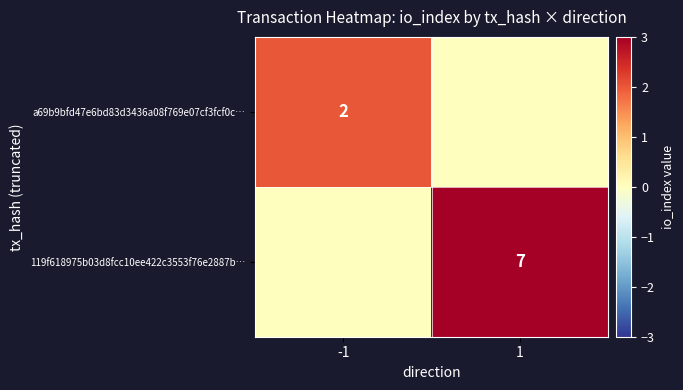

Is it true that 119f618975b03d8fcc10ee422c3553f76e2887b… equals 4 at 1?

False